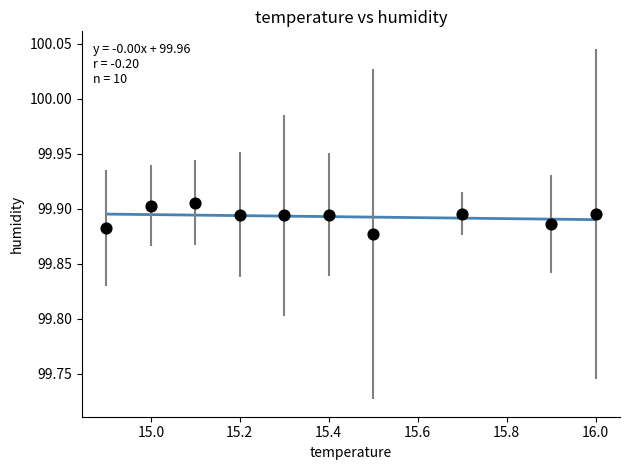

What is the range of X values (max minus min)?

1.1